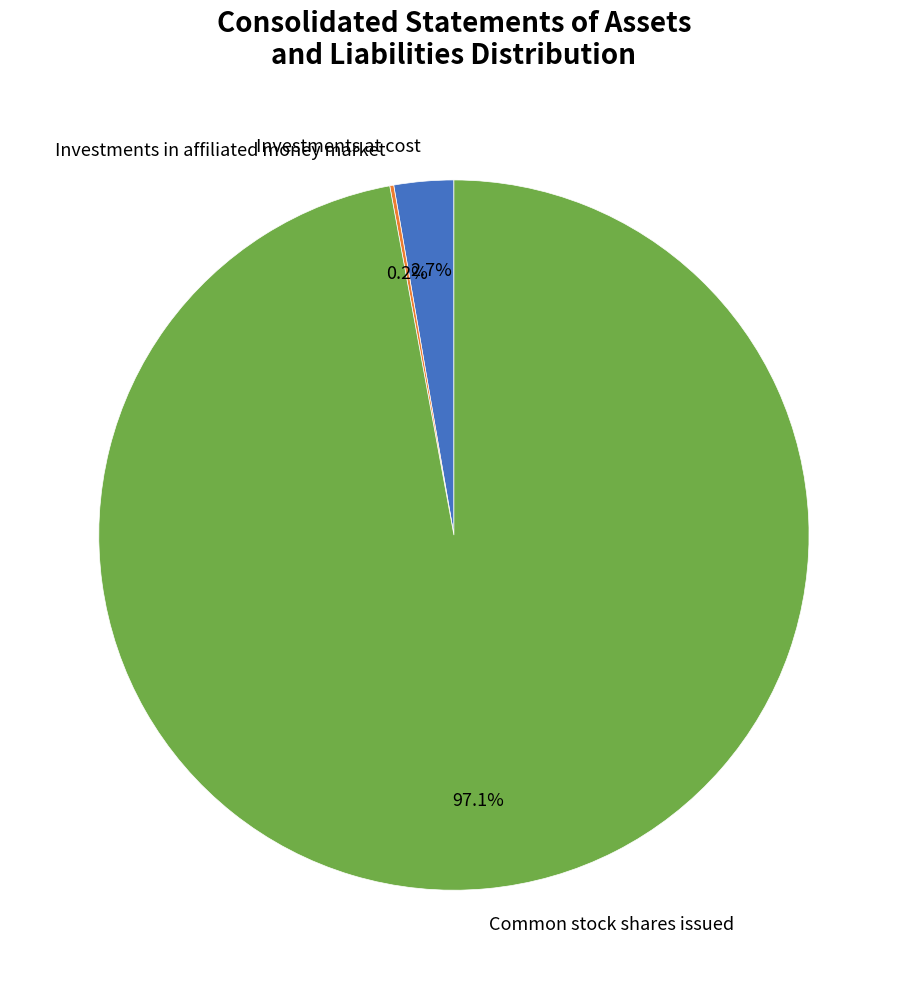

Does any single category account for the majority?

Yes